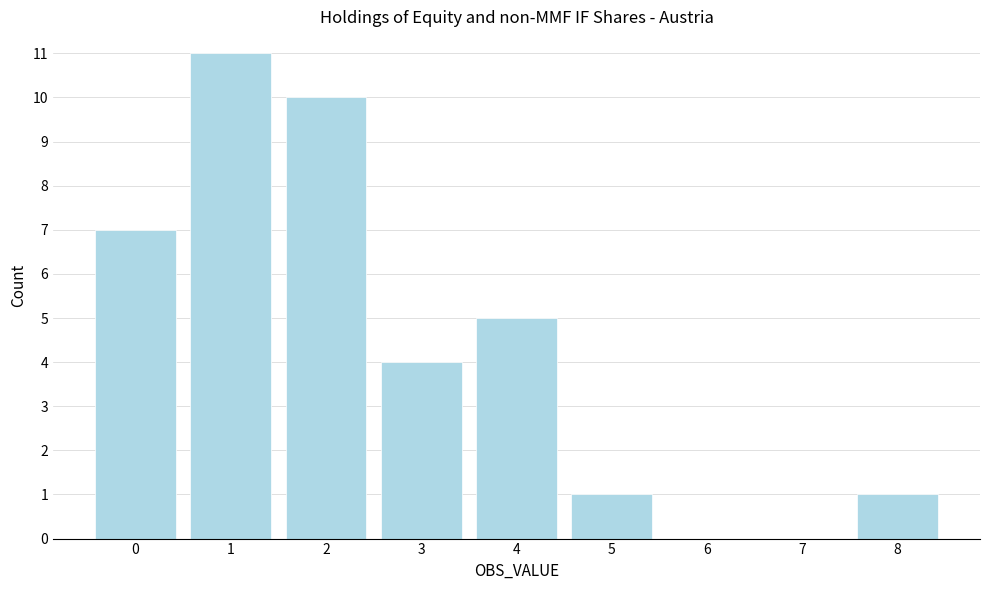

Reading left to right, list every bar in this chart as the range it spans on the x-axis followed by its height. The values are not printed on the chart, so give them approximately, as read against the axis.

-0.5 to 0.5: 7
0.5 to 1.5: 11
1.5 to 2.5: 10
2.5 to 3.5: 4
3.5 to 4.5: 5
4.5 to 5.5: 1
5.5 to 6.5: 0
6.5 to 7.5: 0
7.5 to 8.5: 1